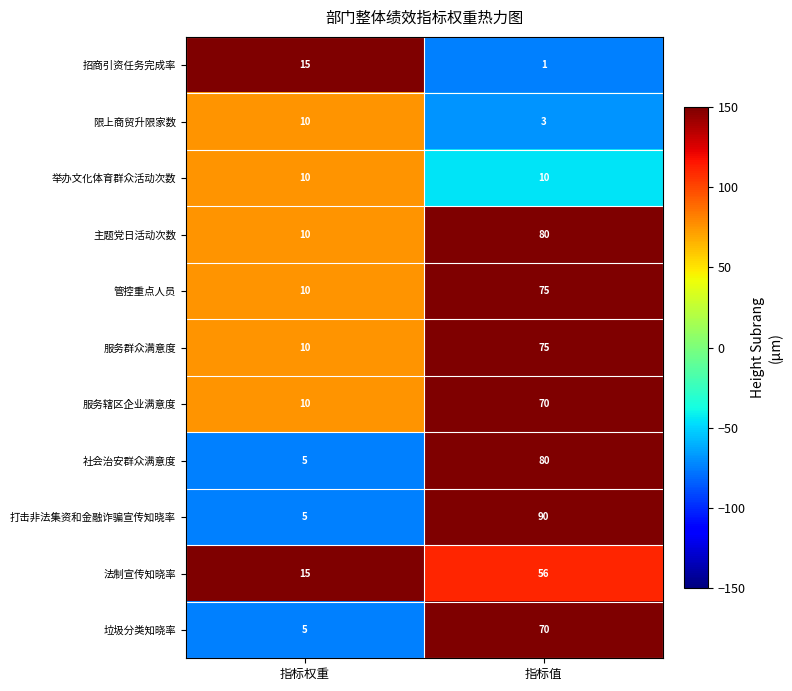

What is the difference between the maximum and minimum values in the 社会治安群众满意度 series?

75